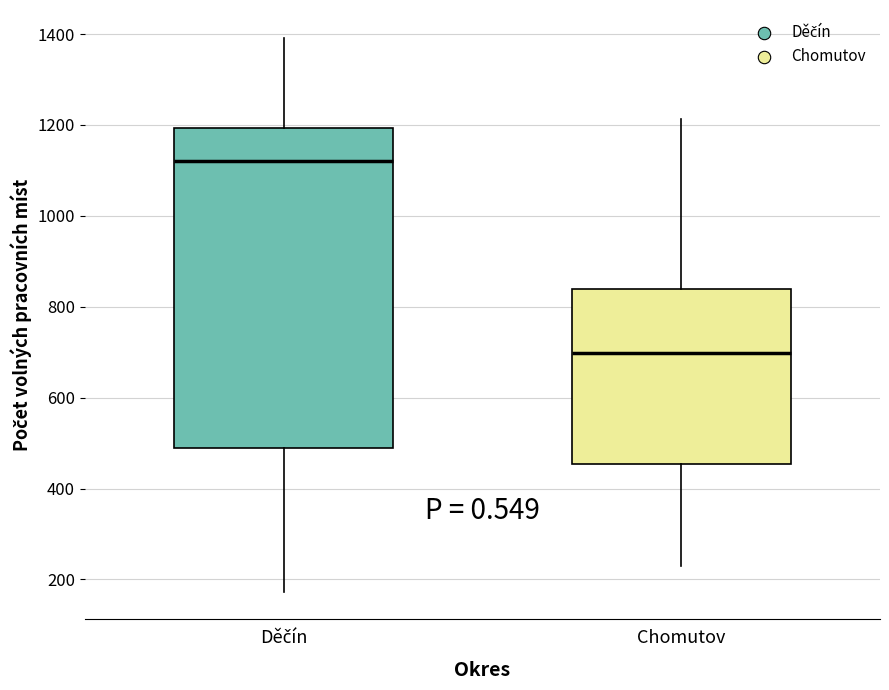

Where is the lower edge of the box for Chomutov on the y-axis? The values are not printed on the chart, so give them approximately, as read against the axis.

460